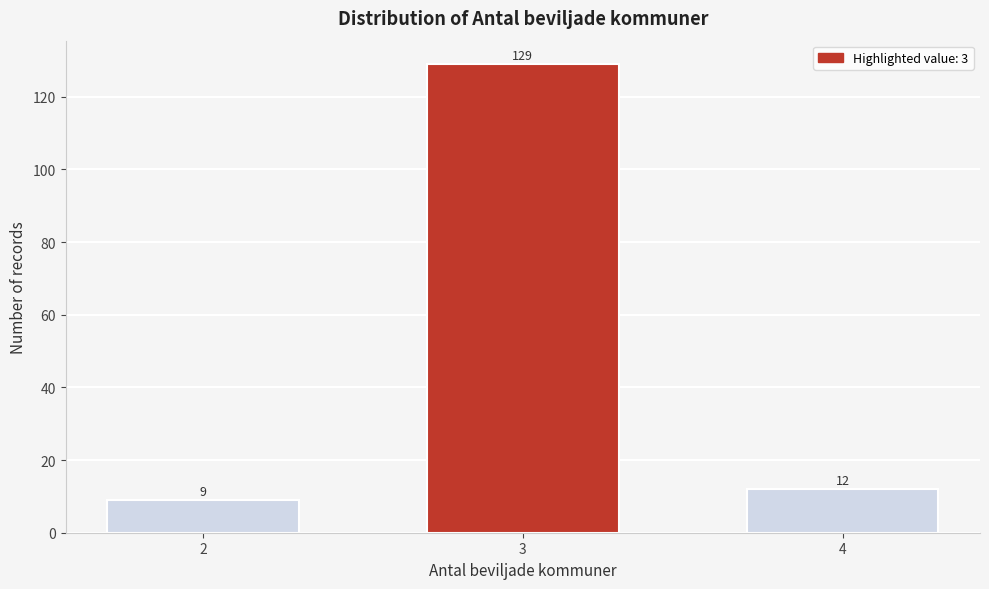

Reading left to right, list all the values displayed in this chart.

2=9	3=129	4=12